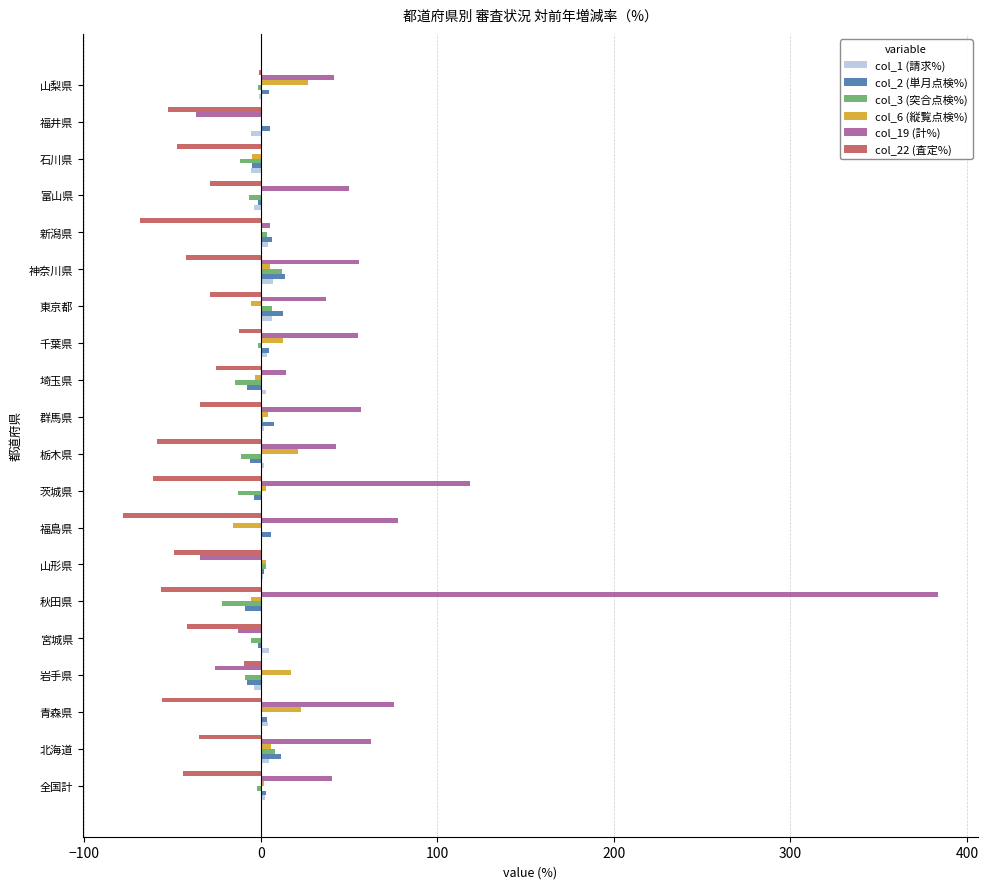

At which category is the sum across all series the highest?

秋田県